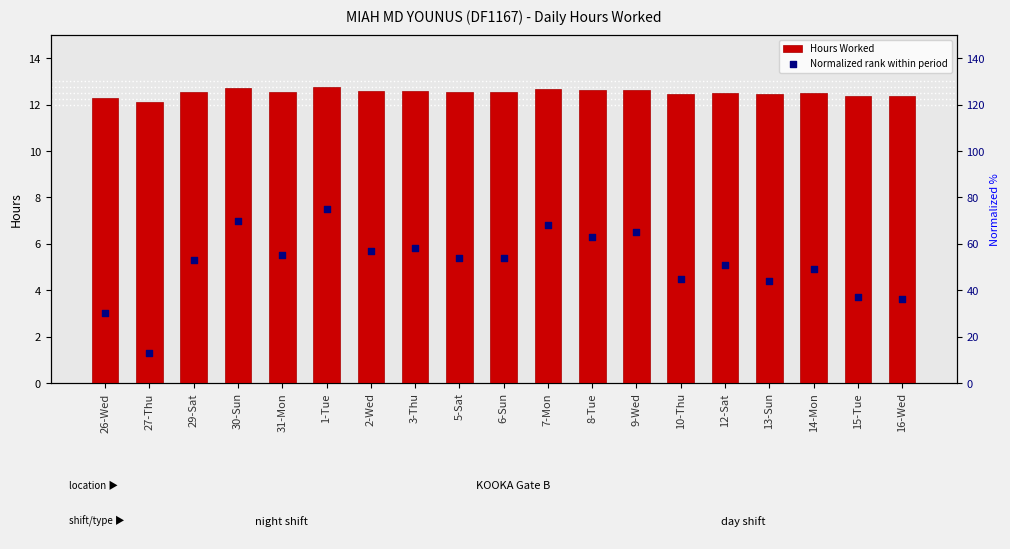

At which category is the sum across all series the highest?

1-Tue